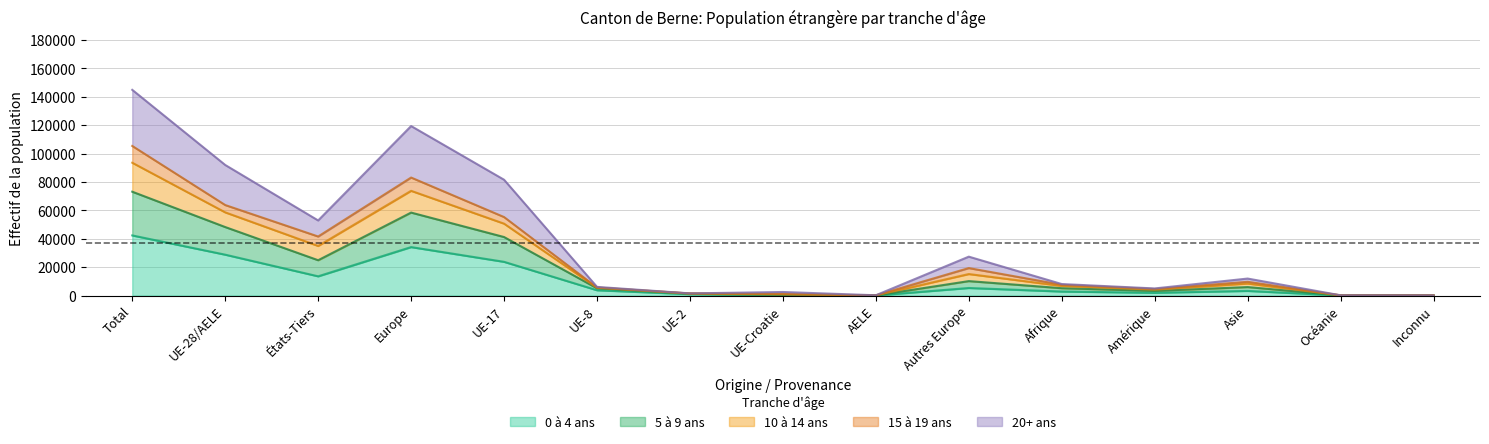

The 20_plus series shows 9744 at Autres Europe. True or false?

False